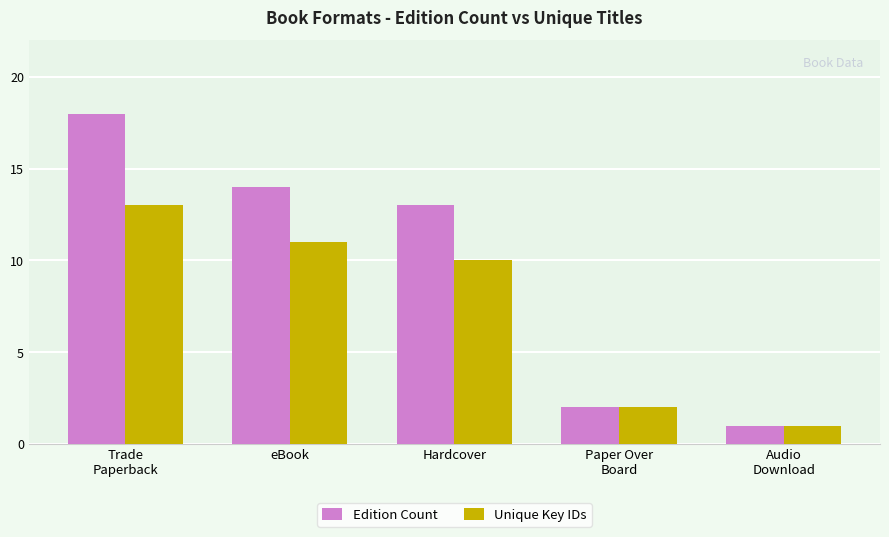

How many groups of bars are there?

5